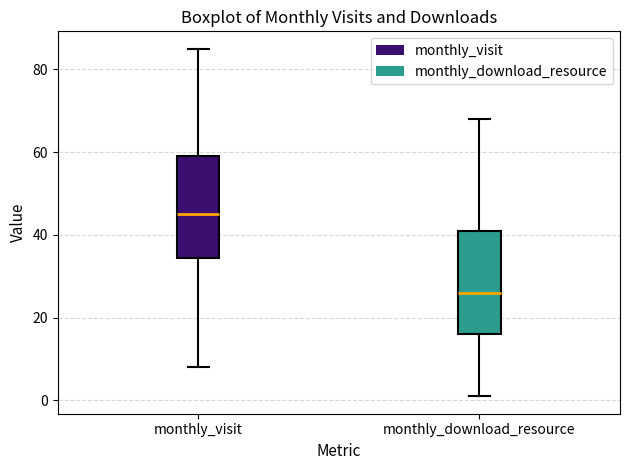

Where is the upper edge of the box for monthly_download_resource on the y-axis? The values are not printed on the chart, so give them approximately, as read against the axis.

42